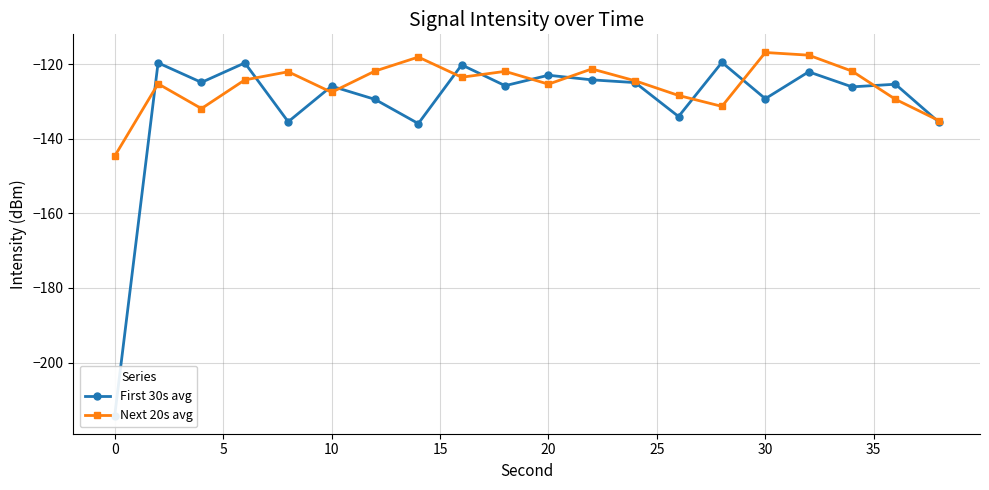

The value of Next 20s avg at 20 is -195.9. True or false?

False